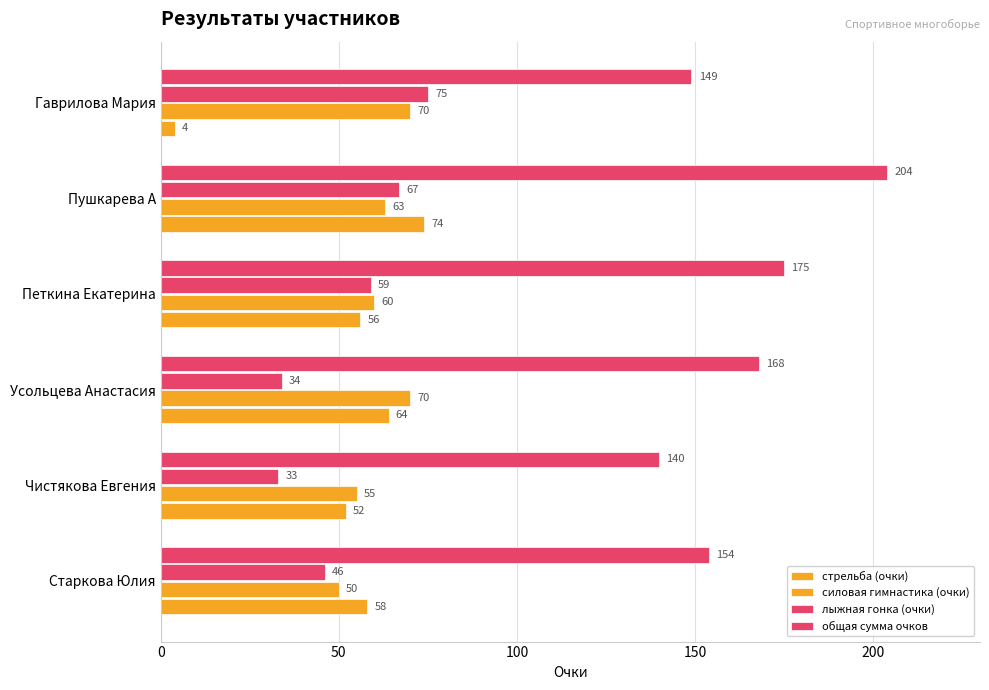

How many distinct data groups are displayed?

4